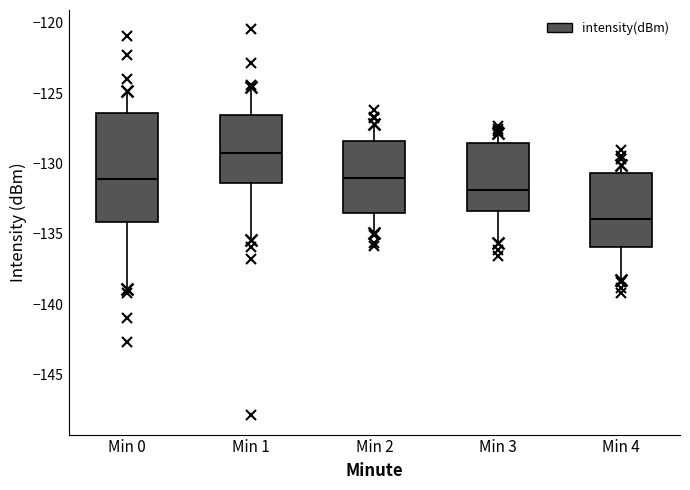

Comparing the boxes themselves (not the whiskers), which one is the tallest?

Min 0